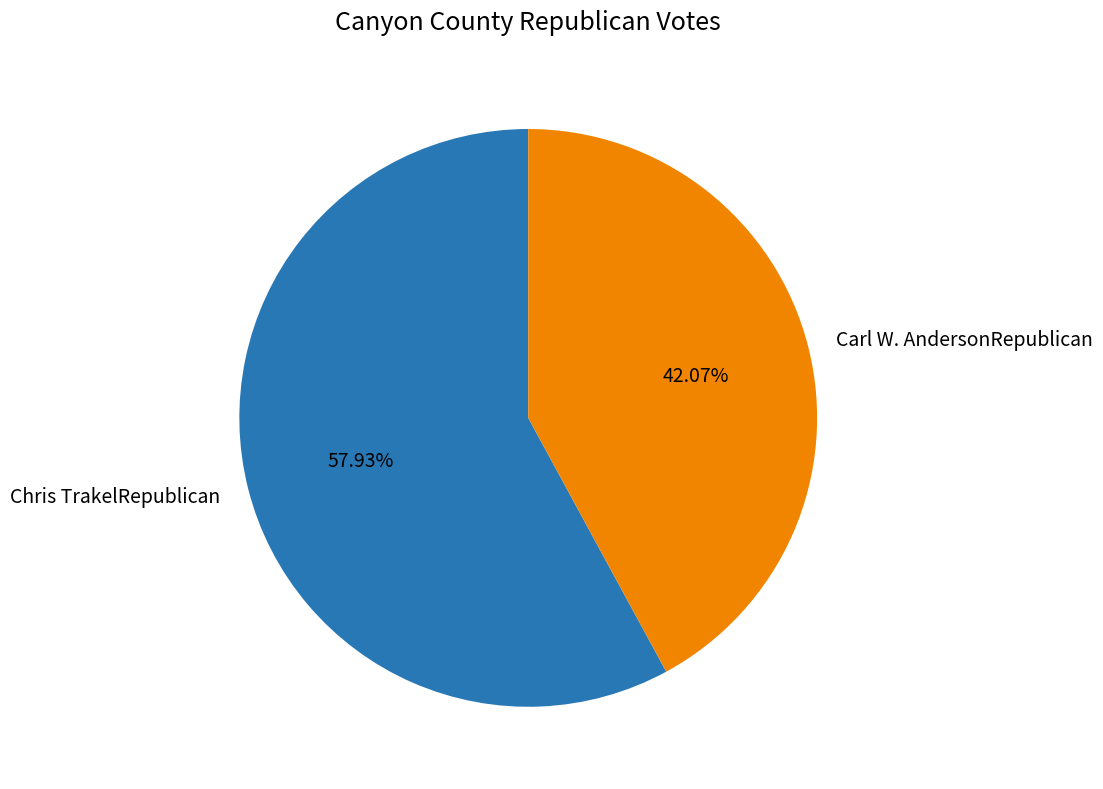

What is the ratio of the value at Chris TrakelRepublican to the value at Carl W. AndersonRepublican?

1.4